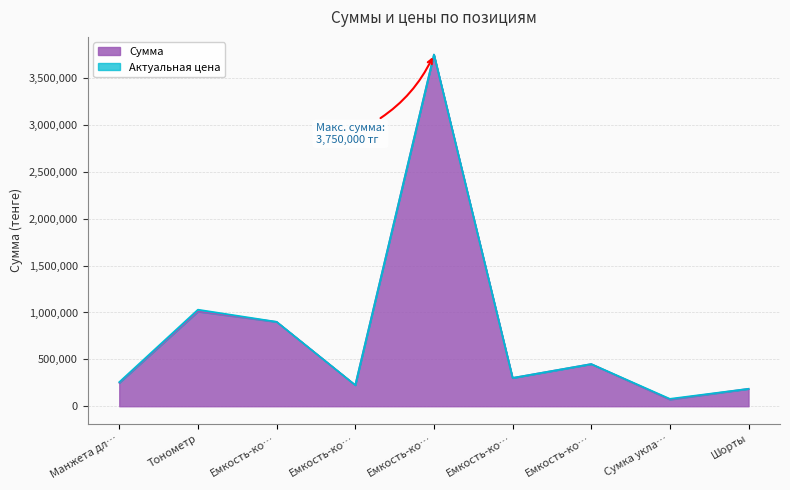

True or false: there are more than 1 points higher than both neighbors.

True